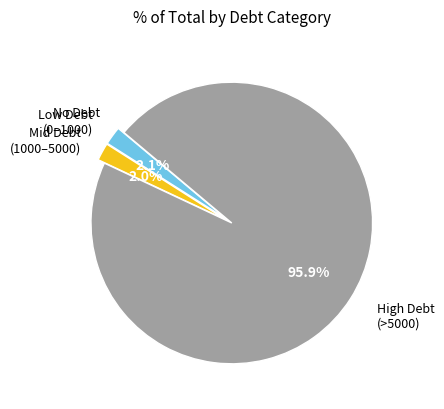

Is there any slice that represents more than half of the pie?

Yes